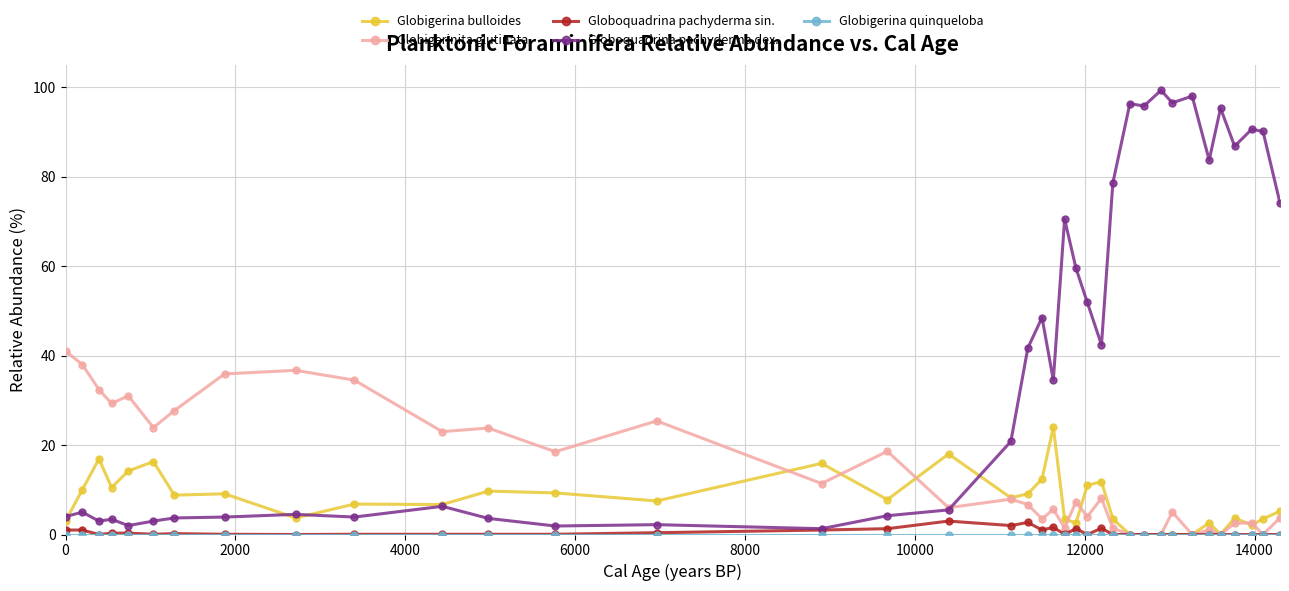

Count the number of categories in the chart.

37